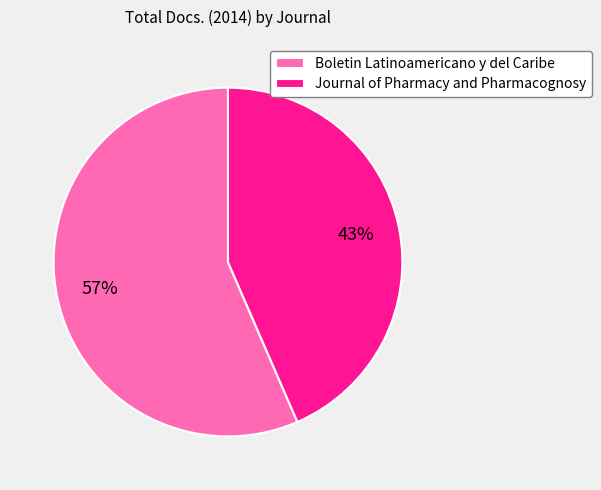

Which slice is the largest?

Boletin Latinoamericano y del Caribe